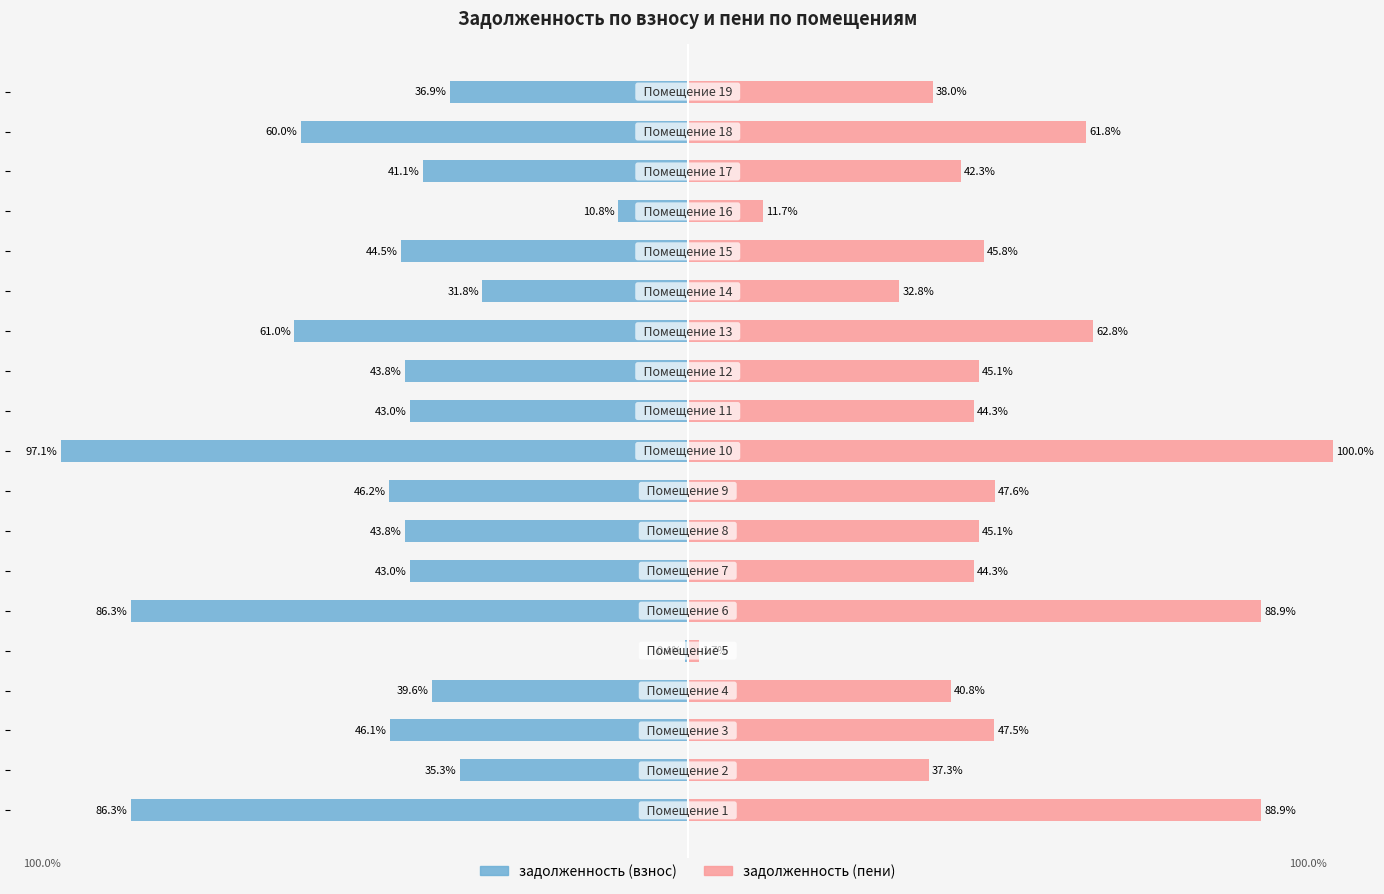

How many data points does each series have?

19